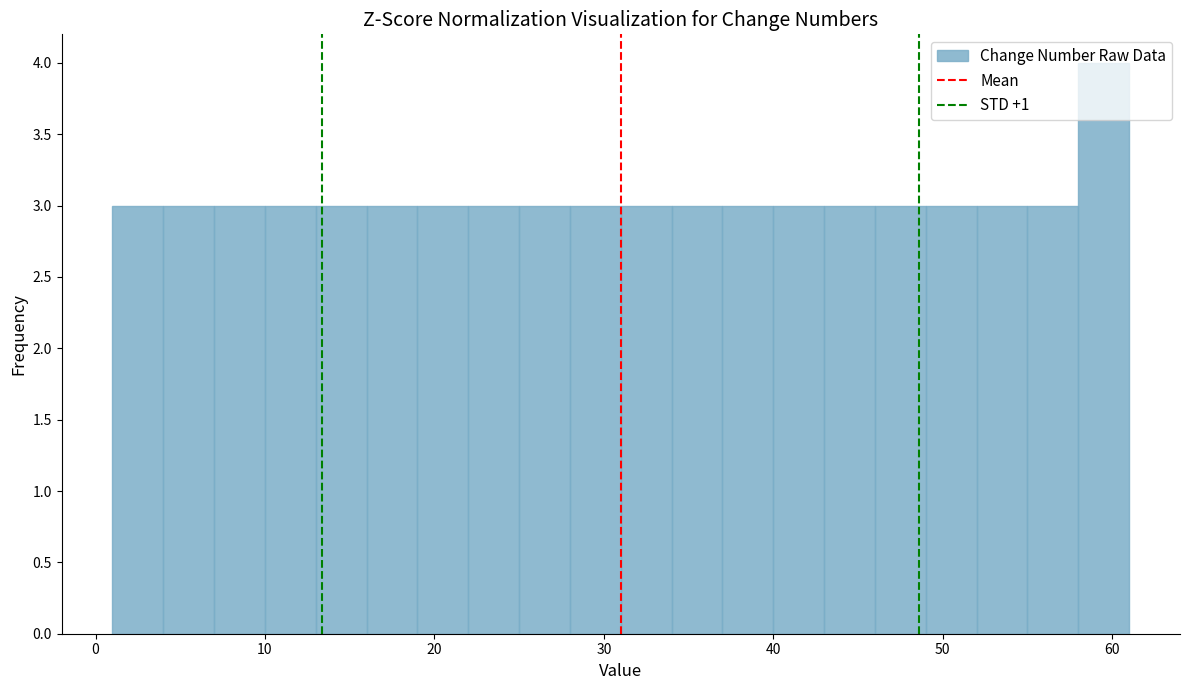

Around what value on the x-axis is the tallest bar? Give the approximate position of its centre, as read against the axis.

60